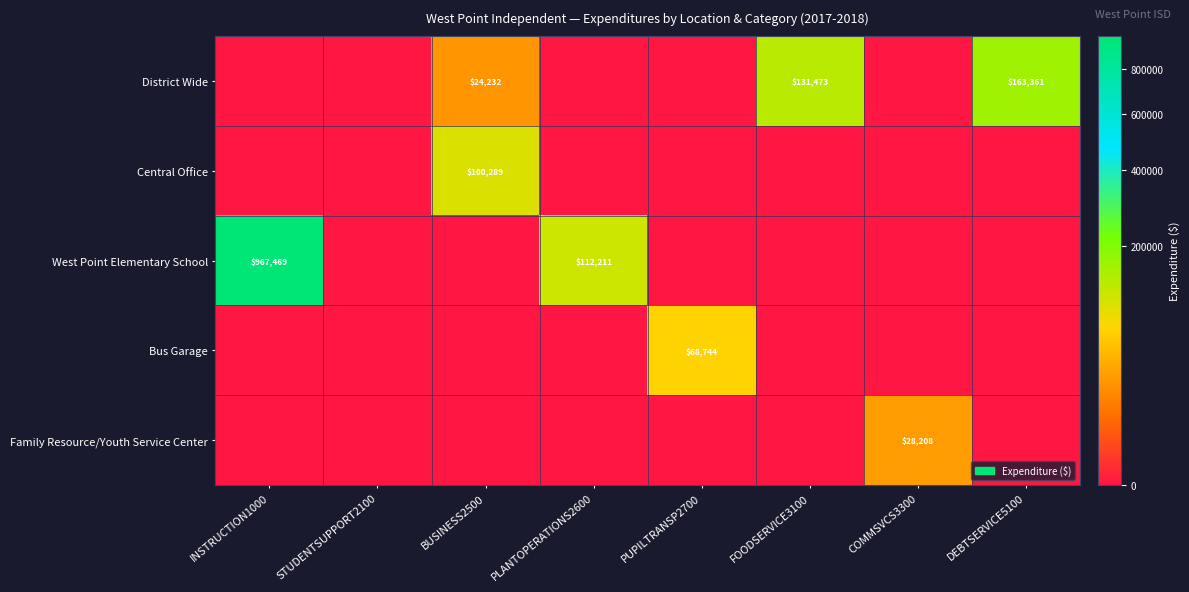

The Family Resource/Youth Service Center series shows 28208 at COMMSVCS3300. True or false?

True